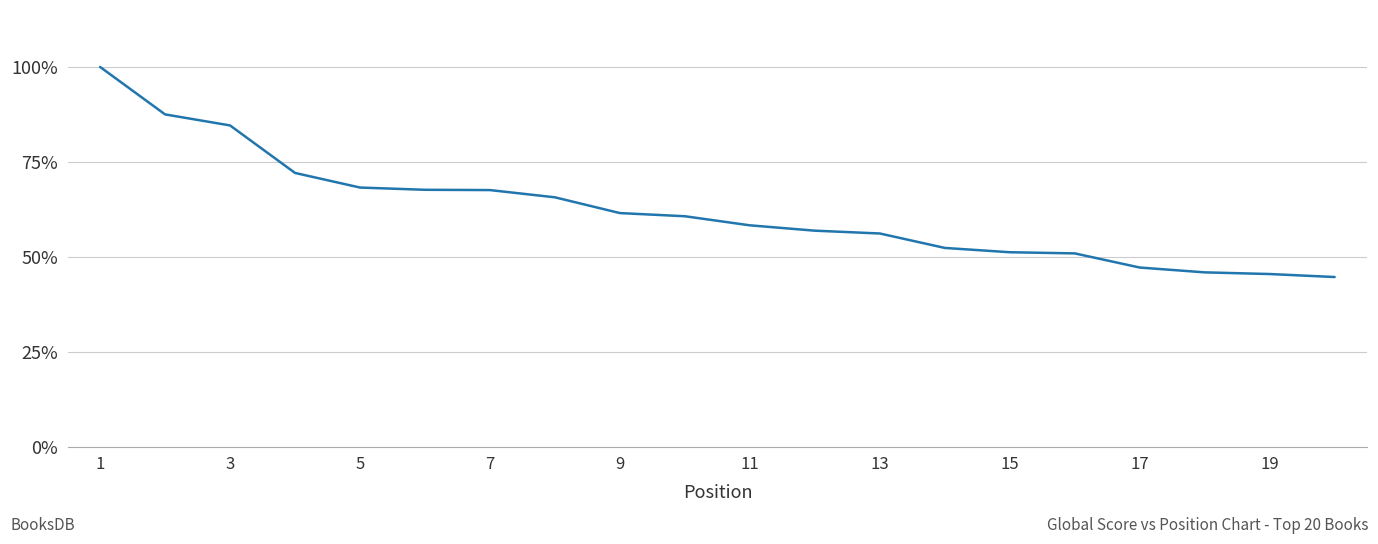

What is the difference between the maximum and minimum values?

55.3